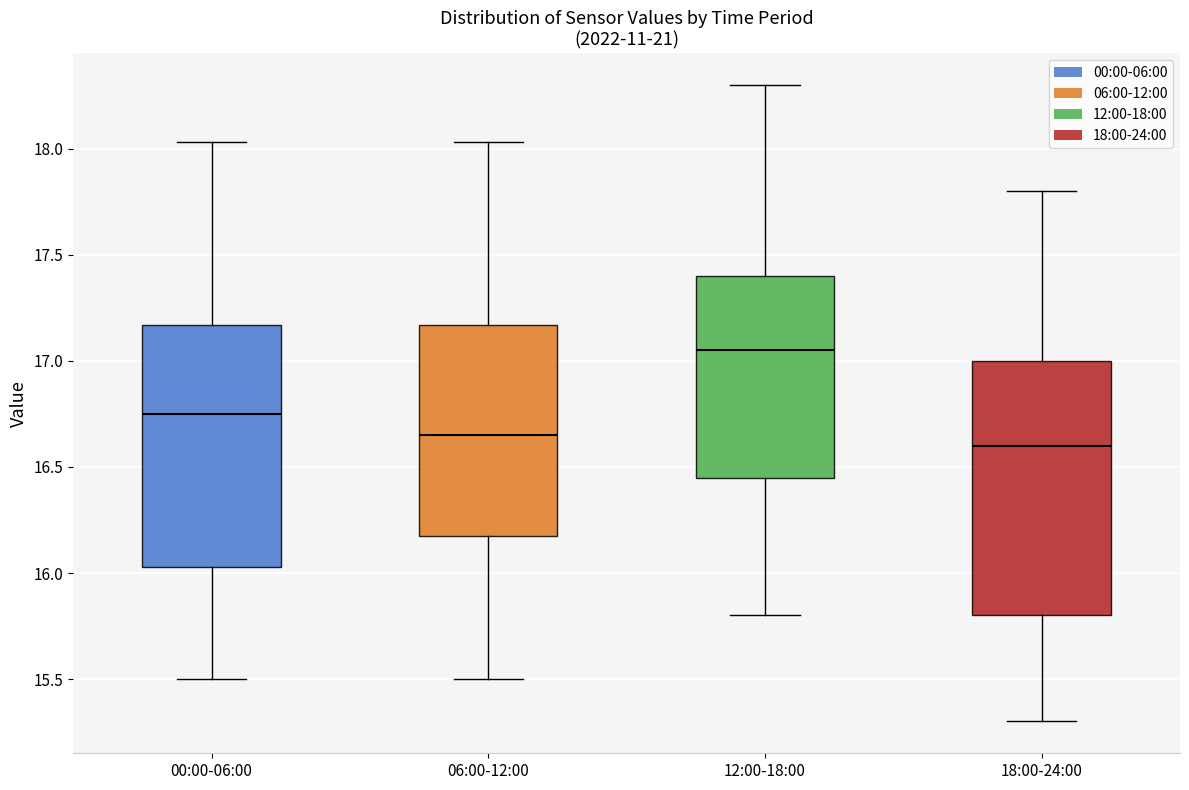

Reading left to right, transcribe this box plot: for each box, give where its median line is, the range the box spans, and where its two whiskers end, as read against the y-axis. The values are not printed on the chart, so give them approximately, as read against the axis.

00:00-06:00: median 16.75, box 16.05 to 17.15, whiskers 15.50 to 18.05
06:00-12:00: median 16.65, box 16.20 to 17.15, whiskers 15.50 to 18.05
12:00-18:00: median 17.05, box 16.45 to 17.40, whiskers 15.80 to 18.30
18:00-24:00: median 16.60, box 15.80 to 17.00, whiskers 15.30 to 17.80